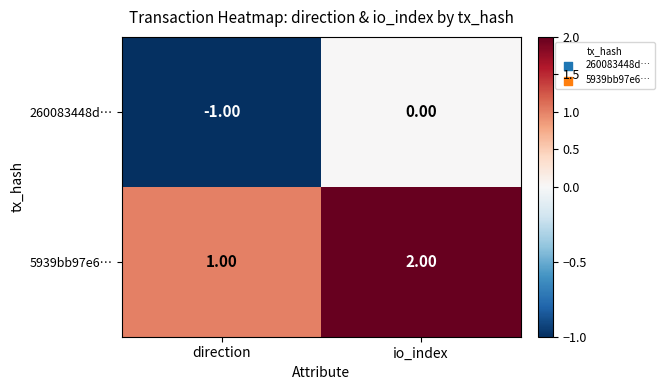

What is the sum of the 5939bb97e6… values at direction and io_index?

3